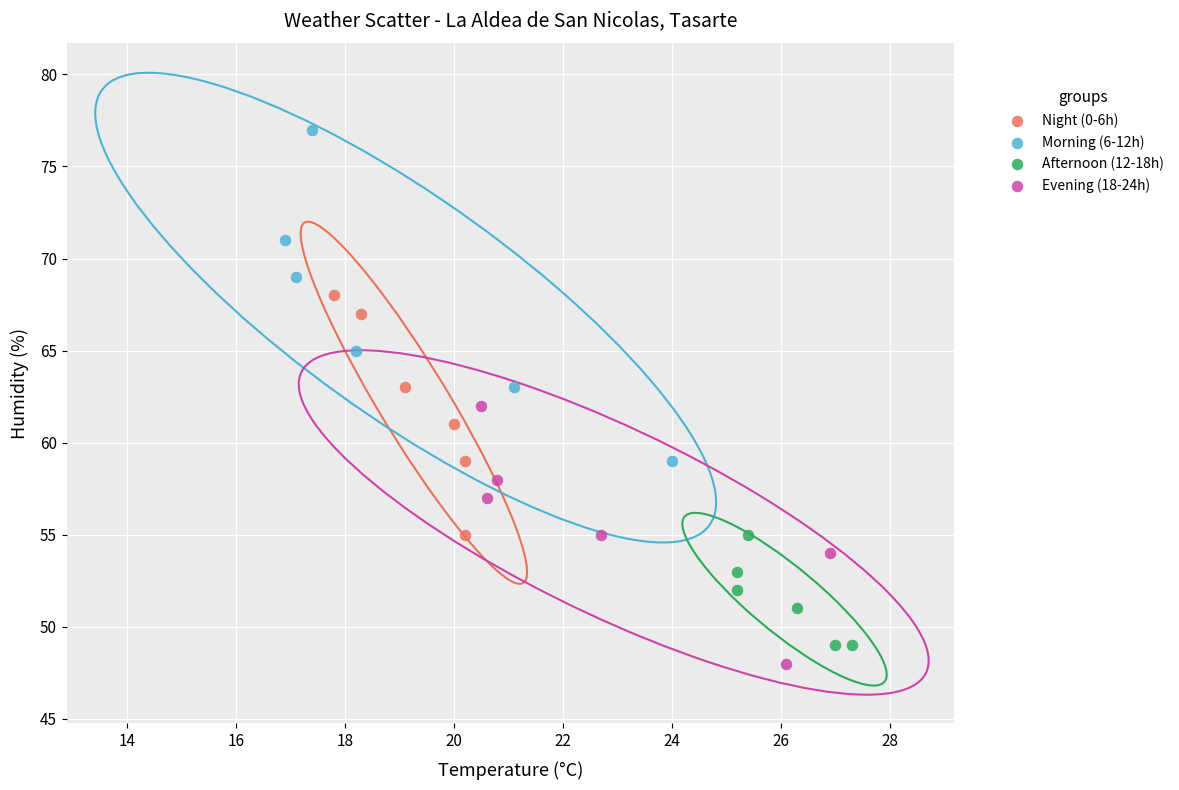

Which series has the largest Y range (max minus min)?

Morning (6-12h)